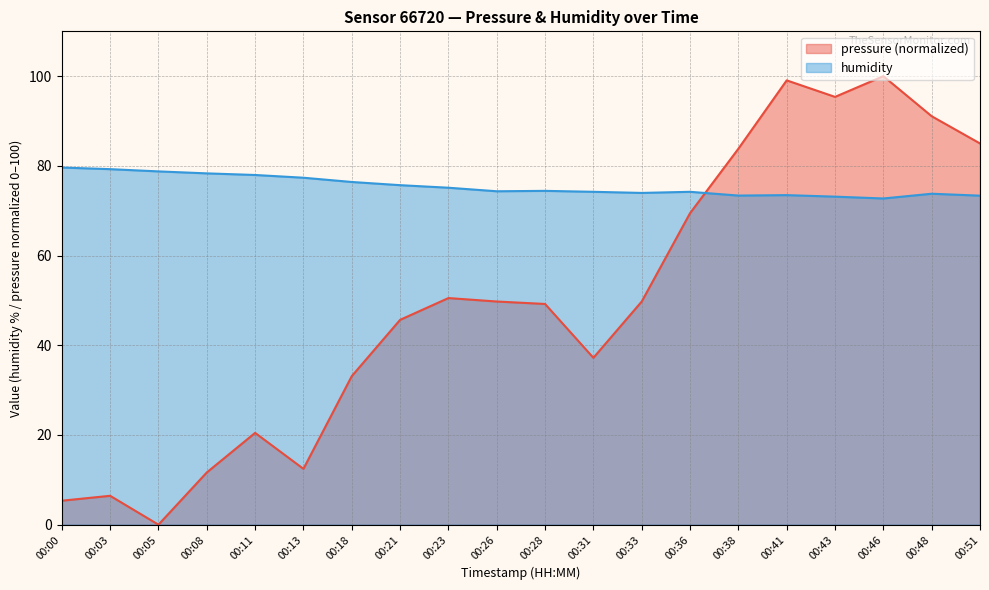

At which category is the sum across all series the highest?

00:46